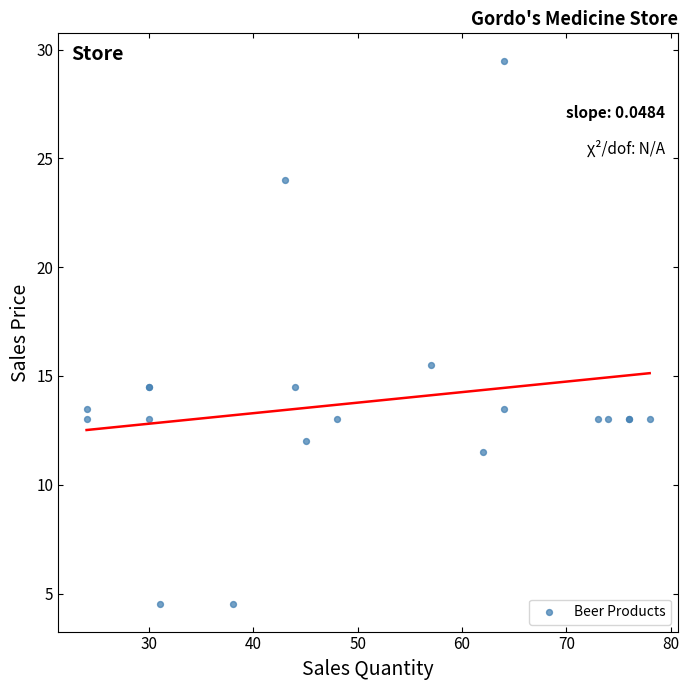

What Y value in the scatter plot is closest to 17?

15.5